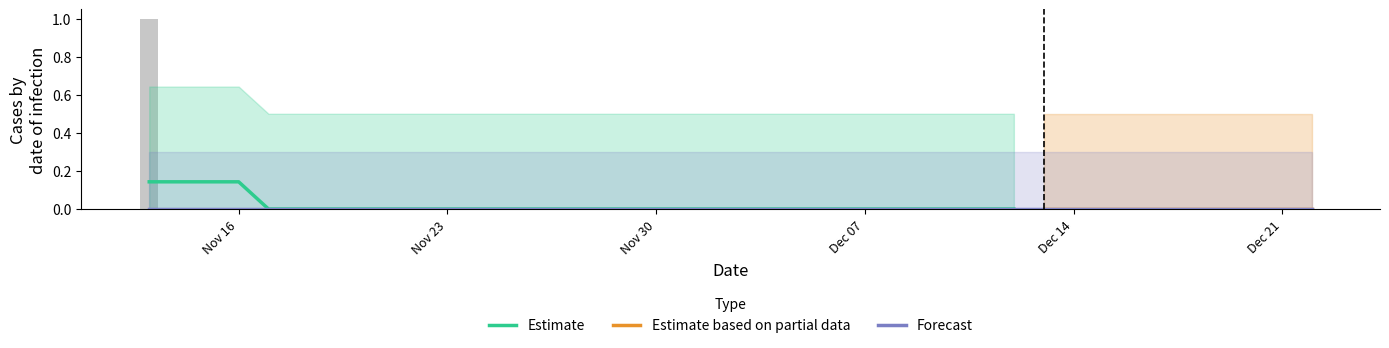

Count the number of categories in the chart.

40